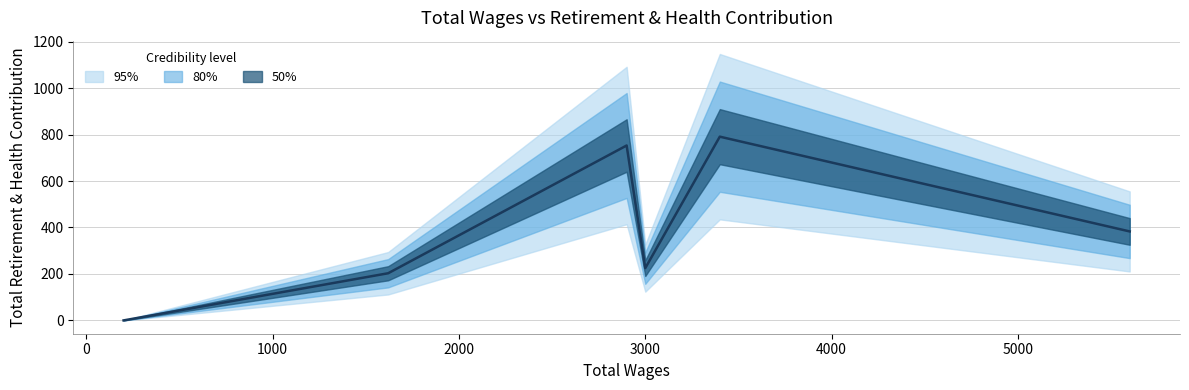

How many interior local valleys (lower than both neighbors) does the data have?

1